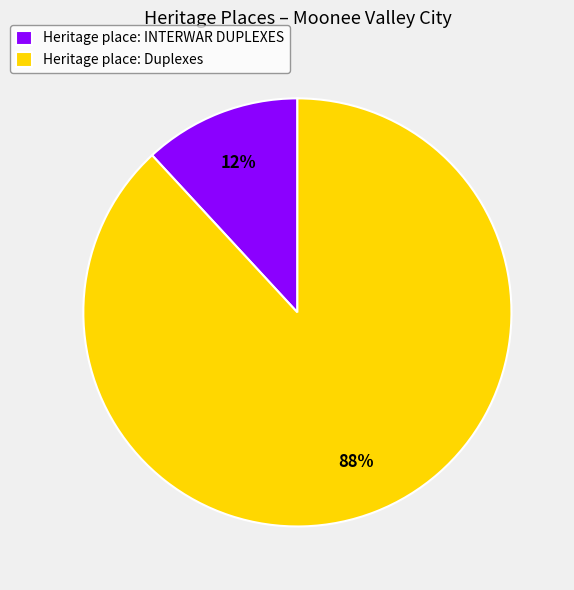

Which slice represents more than half of the pie?

Heritage place: Duplexes